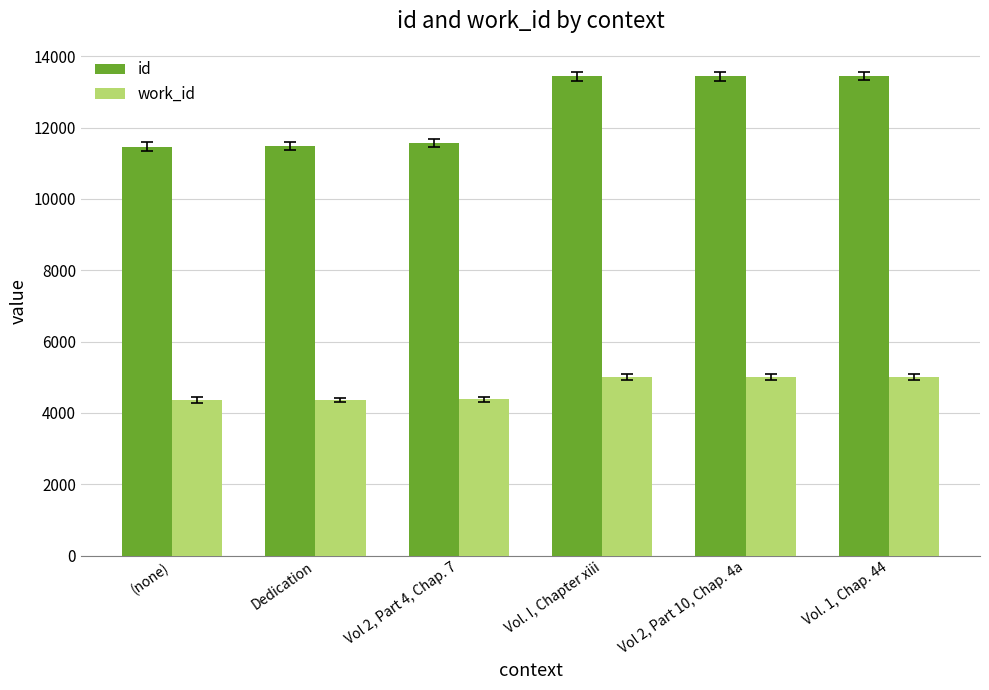

What is the sum of all id values?

74843